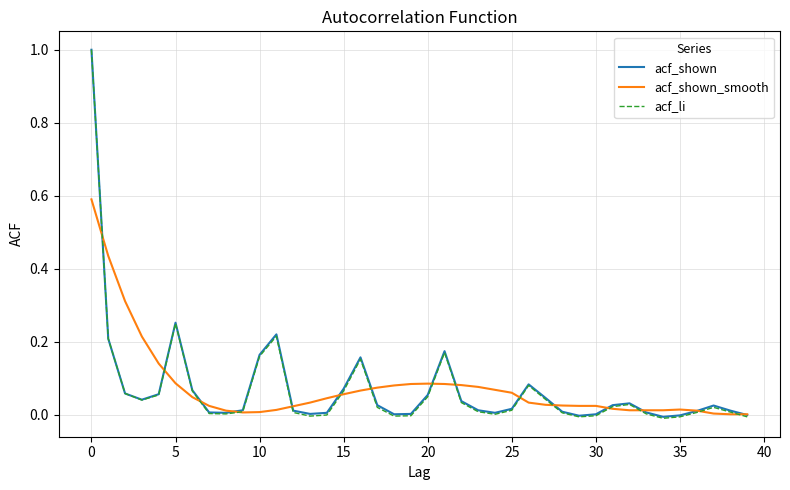

What is the maximum value shown in the chart?

1.0